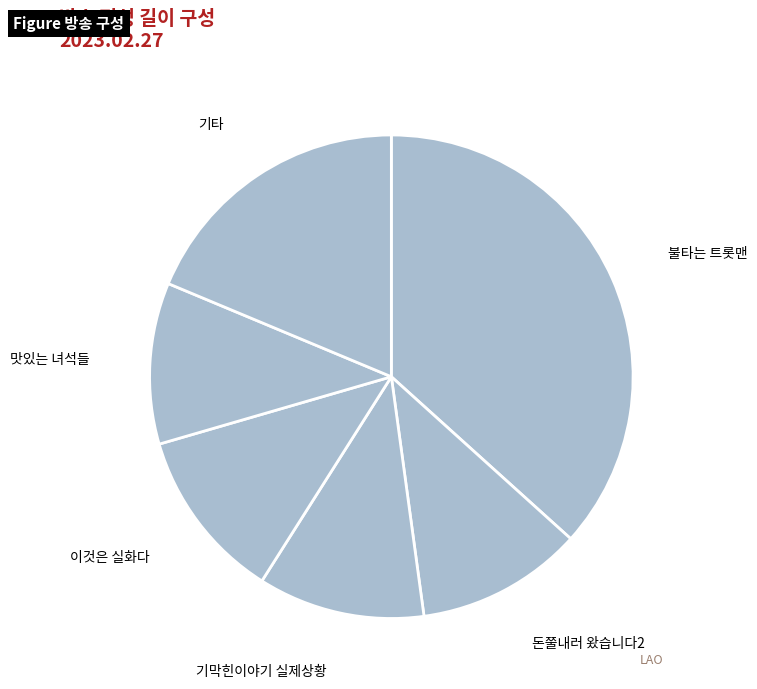

Approximately how many times larger is the value at 이것은 실화다 compared to 기막힌이야기 실제상황?

1.0